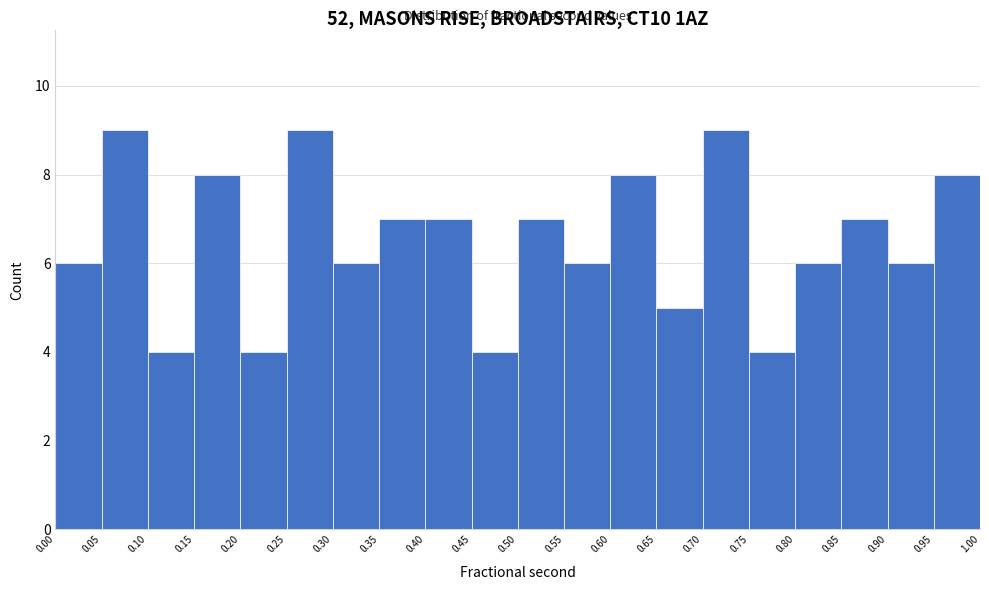

Reading left to right, transcribe this chart: for each bar, give the range it covers on the x-axis and its height. The values are not printed on the chart, so give them approximately, as read against the axis.

0.00 to 0.05: 6
0.05 to 0.10: 9
0.10 to 0.15: 4
0.15 to 0.20: 8
0.20 to 0.25: 4
0.25 to 0.30: 9
0.30 to 0.35: 6
0.35 to 0.40: 7
0.40 to 0.45: 7
0.45 to 0.50: 4
0.50 to 0.55: 7
0.55 to 0.60: 6
0.60 to 0.65: 8
0.65 to 0.70: 5
0.70 to 0.75: 9
0.75 to 0.80: 4
0.80 to 0.85: 6
0.85 to 0.90: 7
0.90 to 0.95: 6
0.95 to 1.00: 8